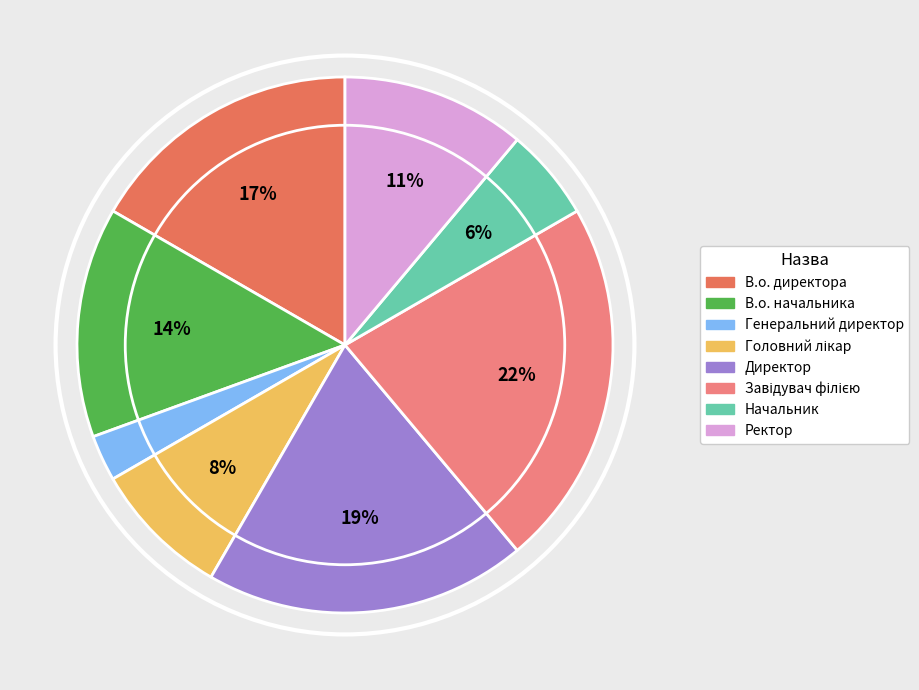

Combined, do Директор and В.о. начальника account for over 50%?

No